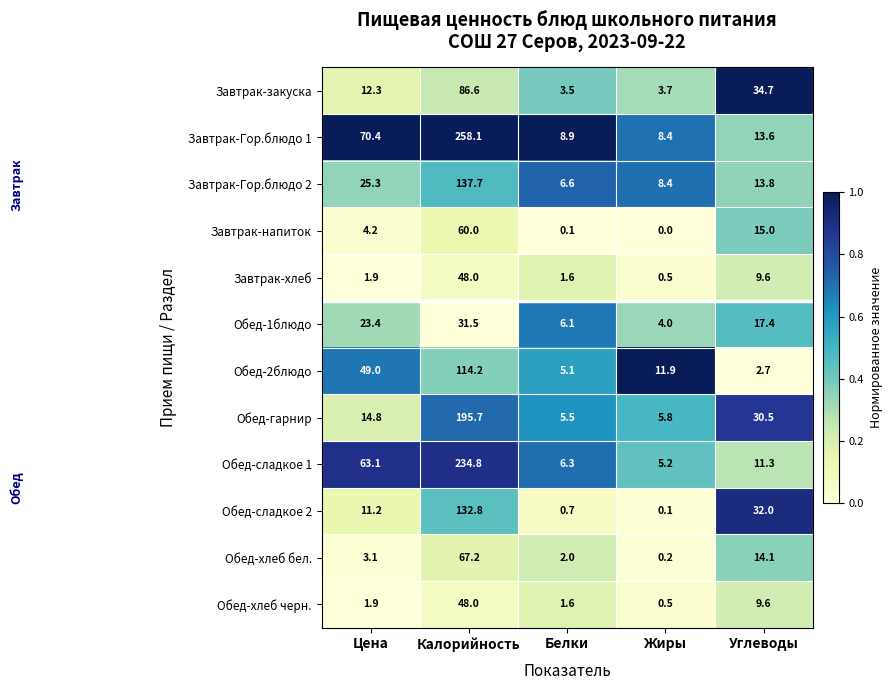

What is the difference between the Завтрак-напиток values at Цена and Белки?

4.1